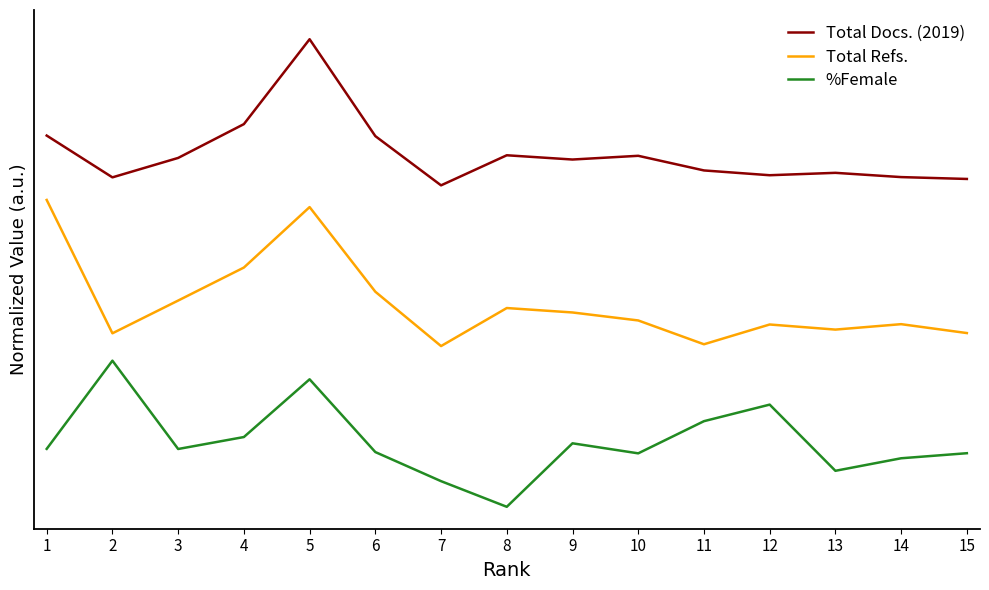

Between 3 and 9, which series saw the biggest shift?

Total Refs.